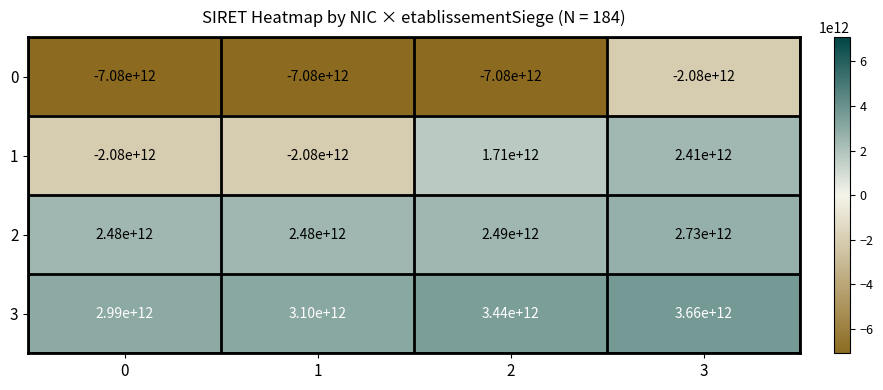

Rank the series by their maximum value, from highest to lowest.

3, 2, 1, 0